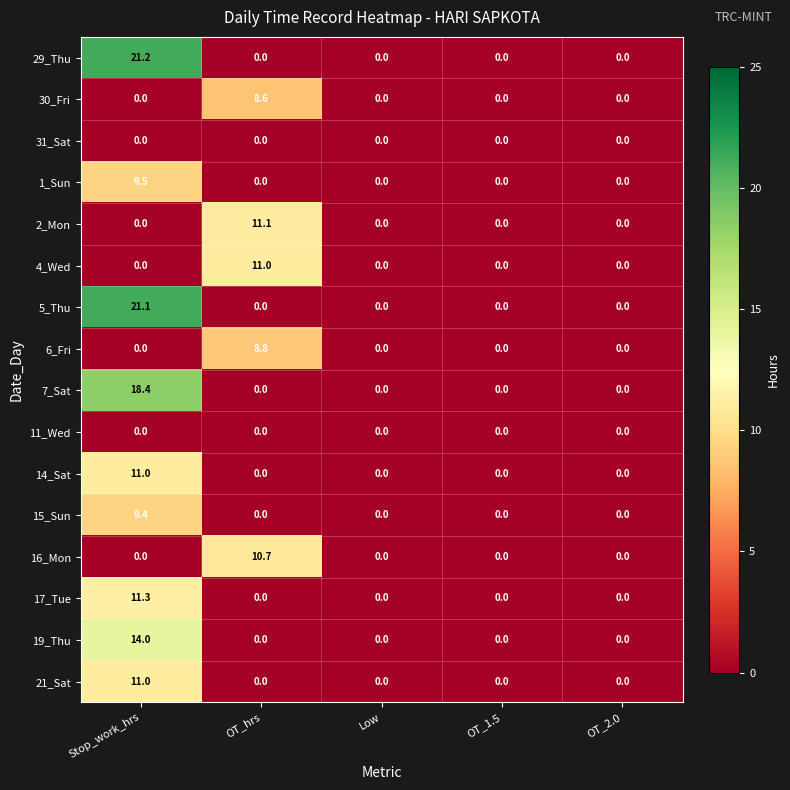

Which series changed the most between Stop_work_hrs and OT_1.5?

29_Thu